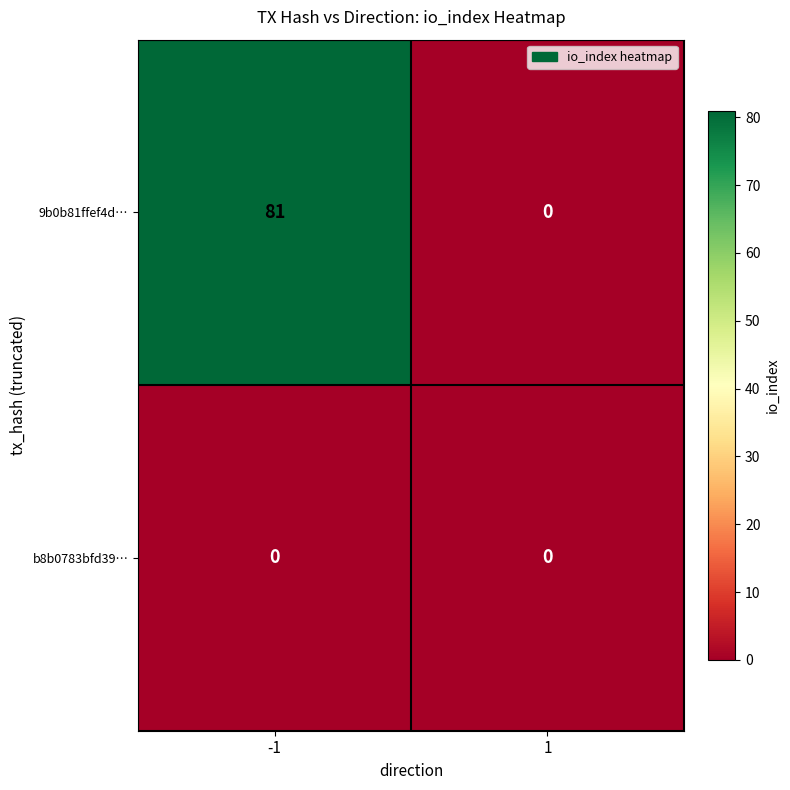

Which label corresponds to the largest value in the chart?

-1